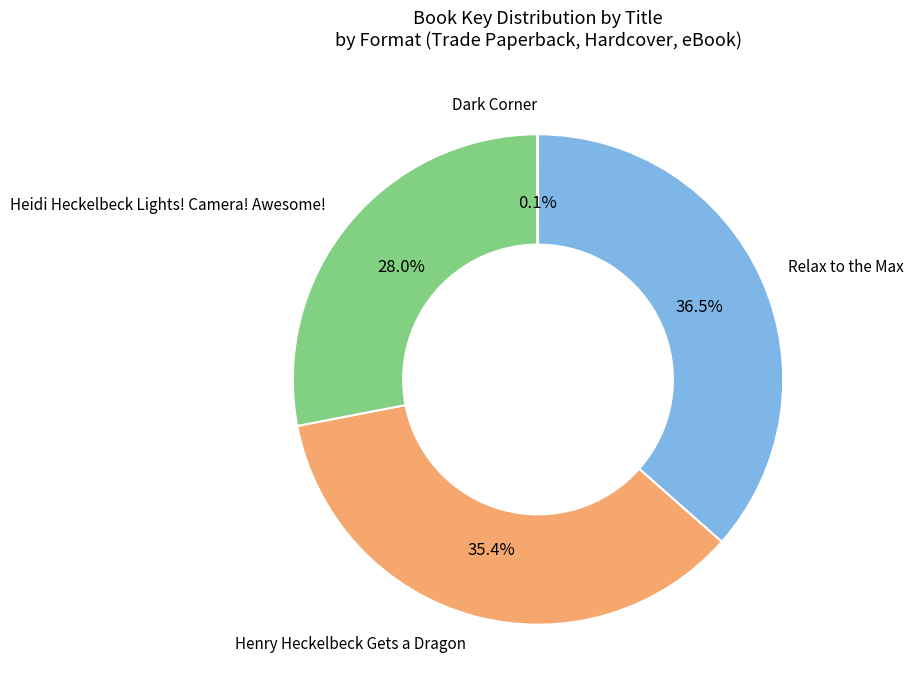

Which category has the biggest portion of the pie?

Relax to the Max